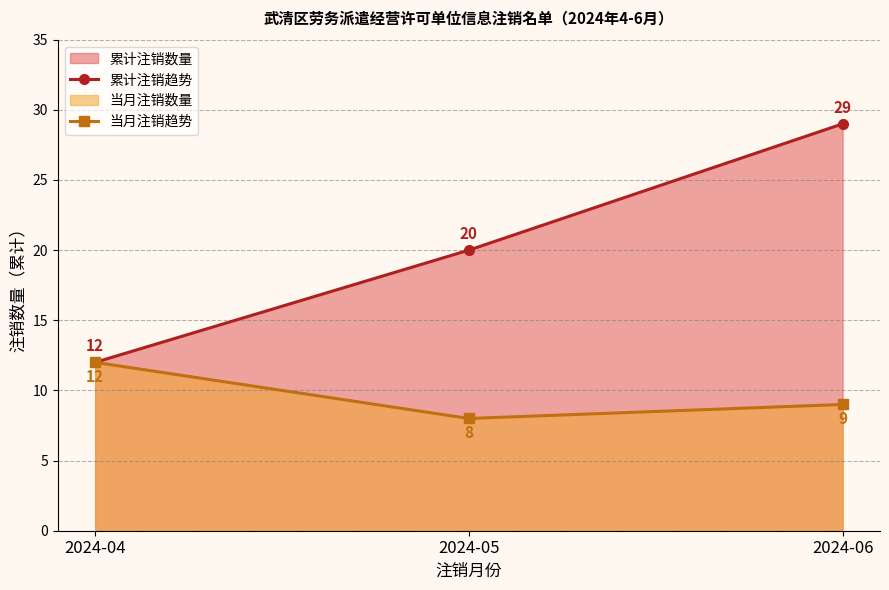

Reading right to left, transcribe all the data shown in this chart.

累计注销趋势: 2024-06=29	2024-05=20	2024-04=12
当月注销趋势: 2024-06=9	2024-05=8	2024-04=12